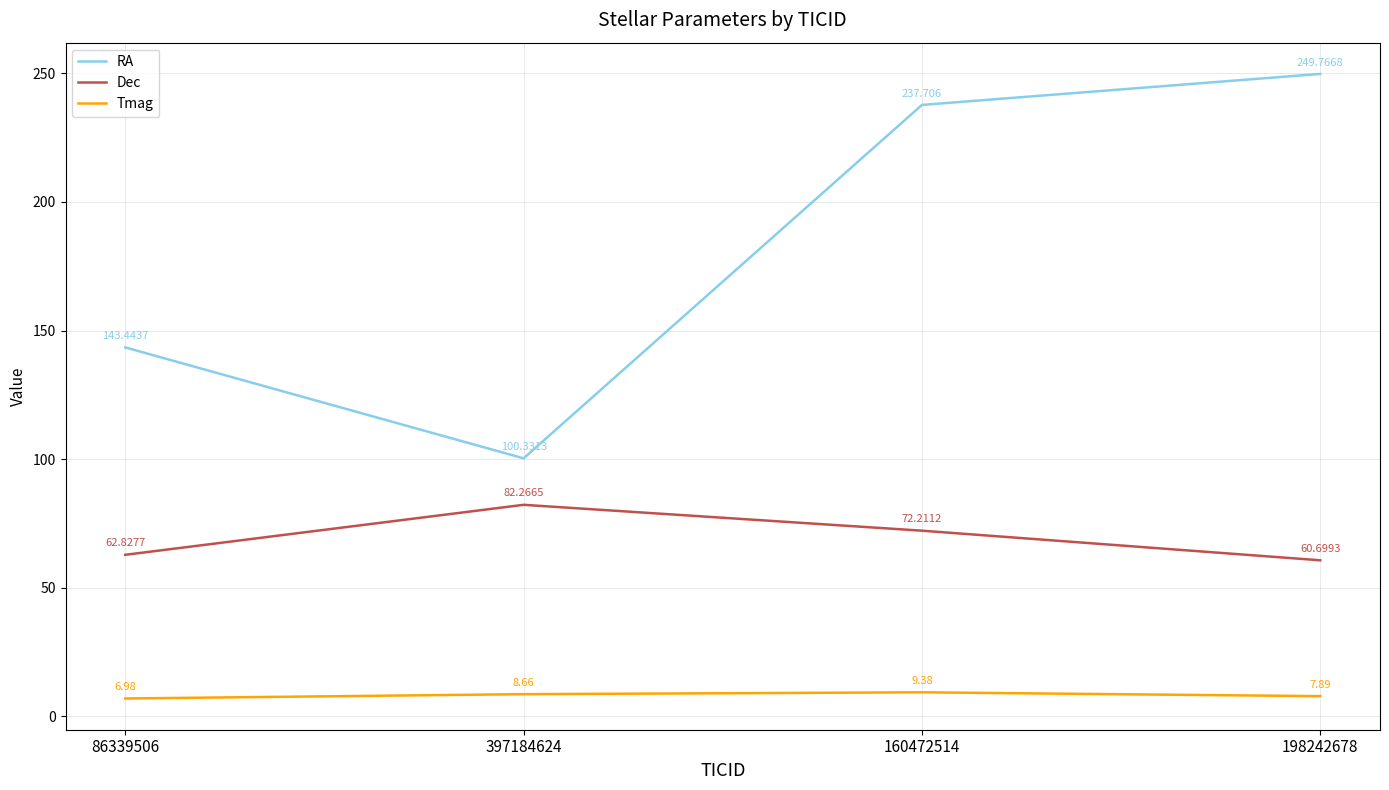

Reading left to right, transcribe all the data shown in this chart.

RA: 143.4	100.3	237.7	249.8
Dec: 62.8	82.3	72.2	60.7
Tmag: 7.0	8.7	9.4	7.9